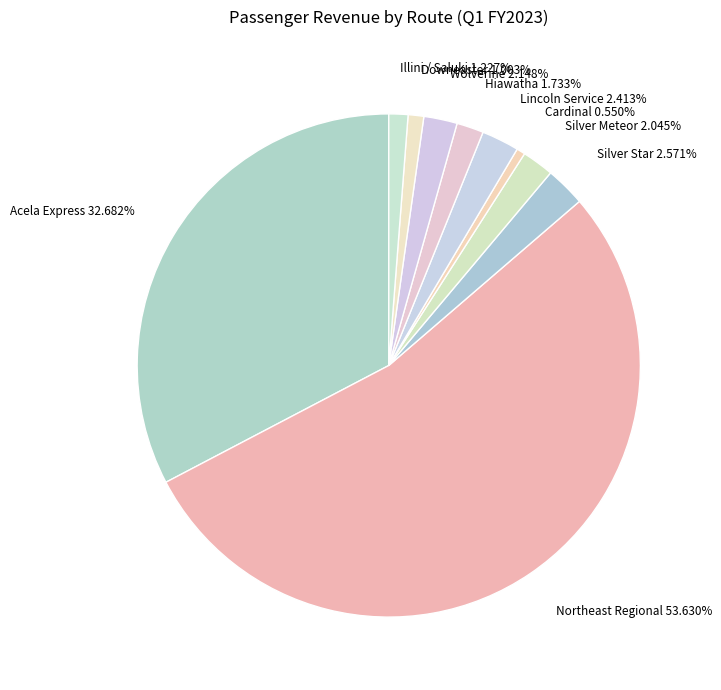

What percentage is the Illini / Saluki slice, to the nearest percent?

1%